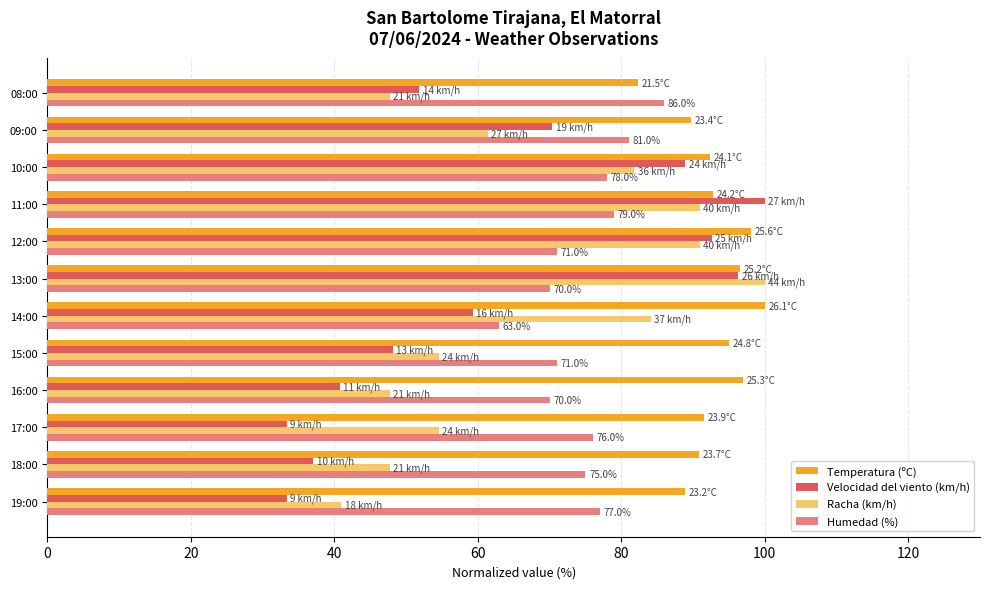

What is the maximum value shown in the chart?

100.0